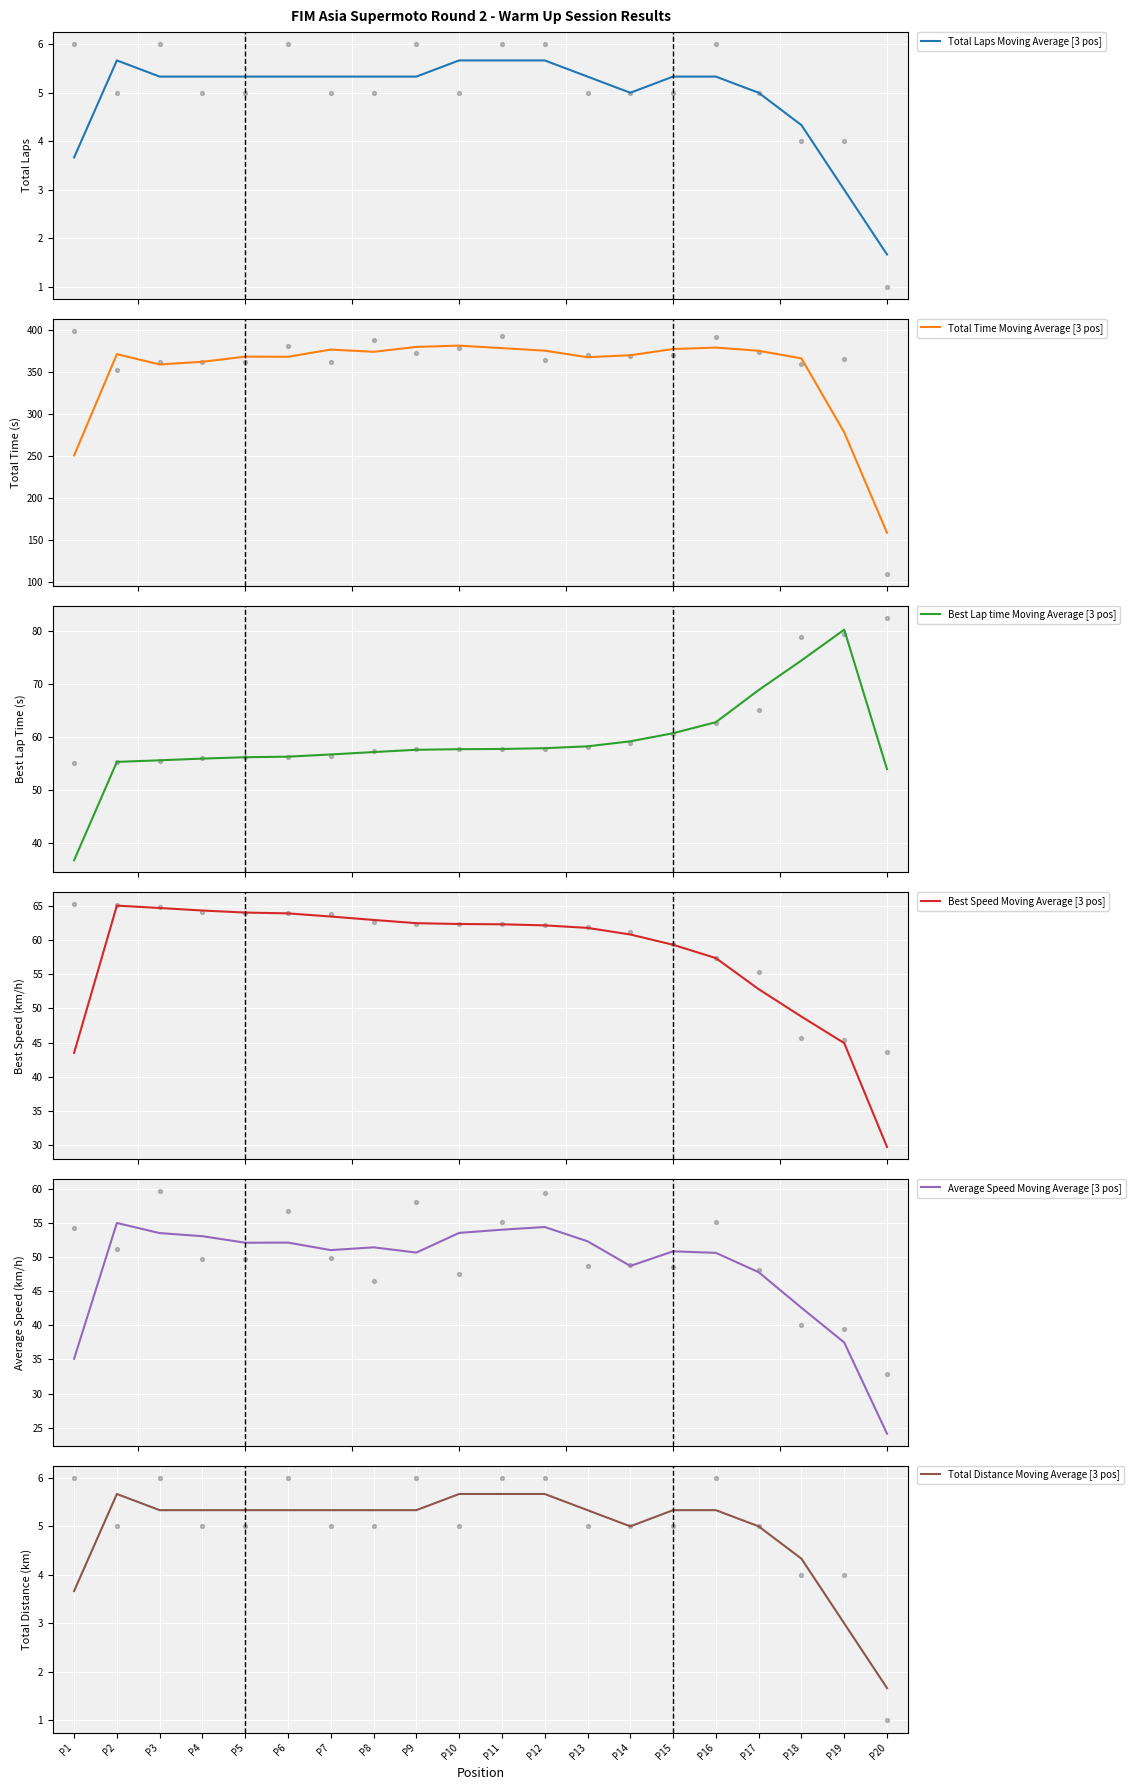

Which series reaches the minimum Y coordinate?

Total Laps Moving Average [3 pos]